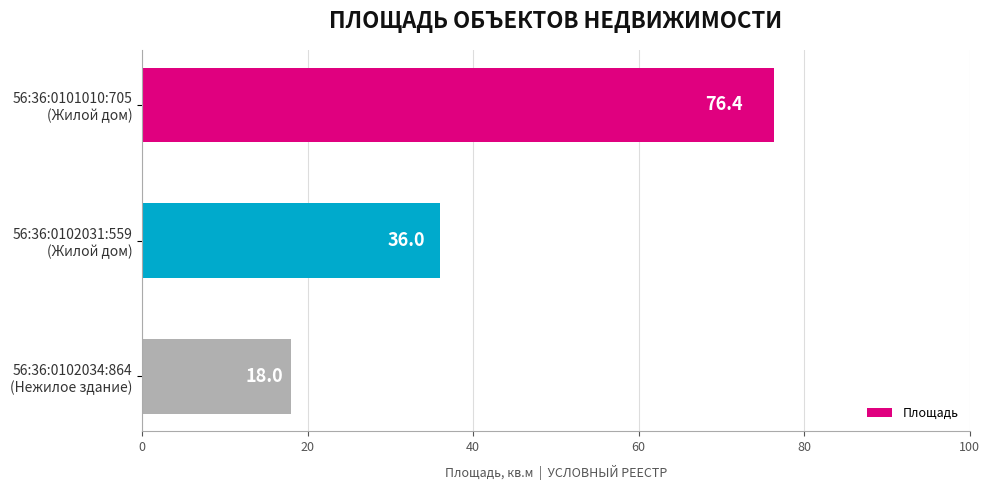

Are the bars grouped side by side (vs. stacked)?

No